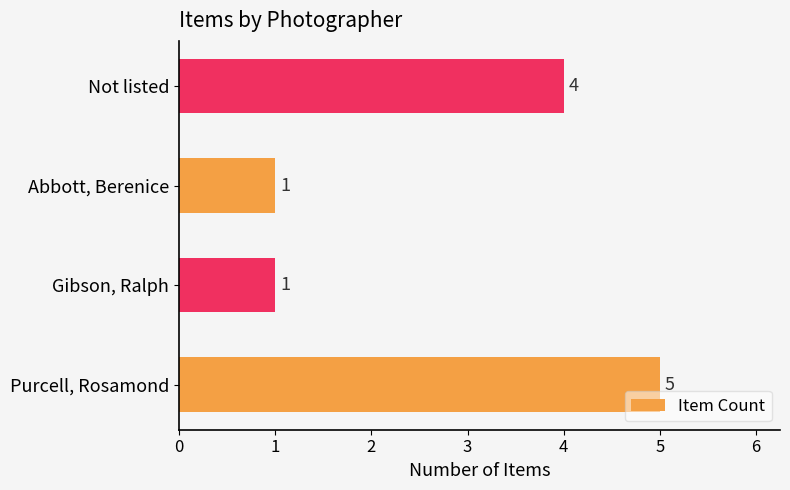

Is it true that the value at Gibson, Ralph is 0?

False